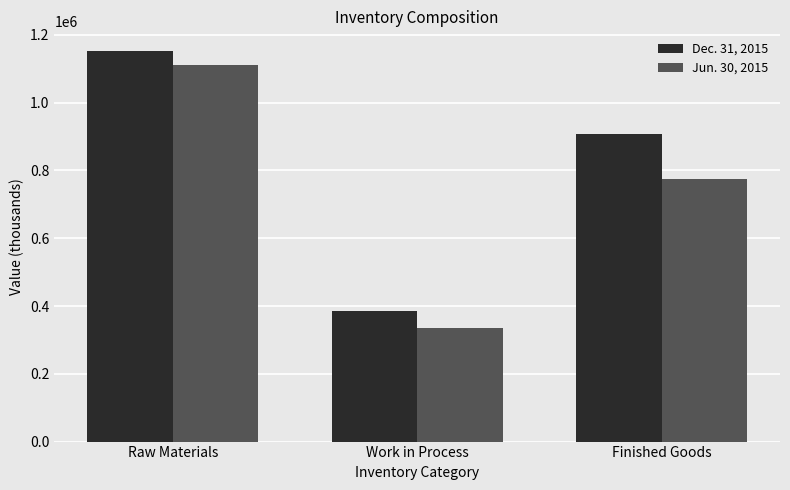

Which series has the largest total across all categories?

Dec. 31, 2015